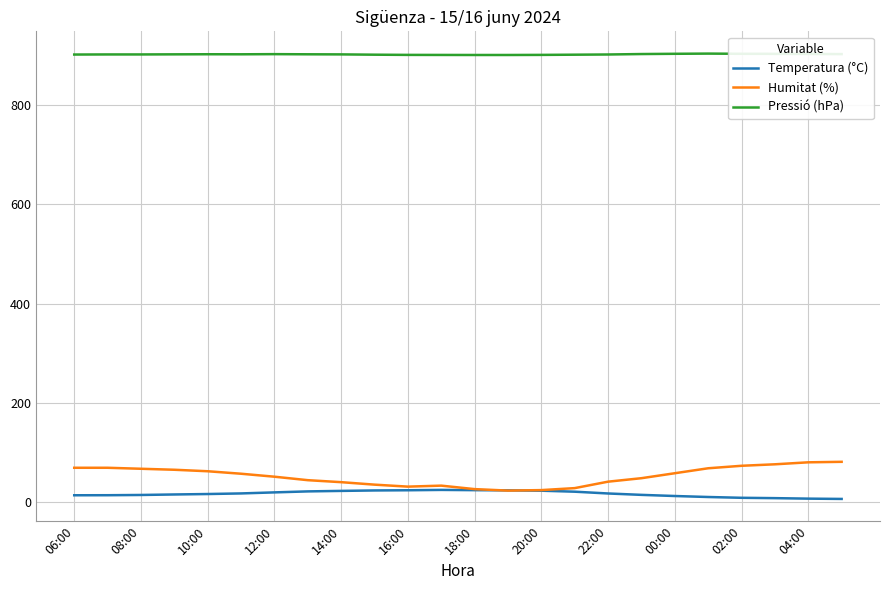

What is the minimum value for Humitat (%)?

23.0